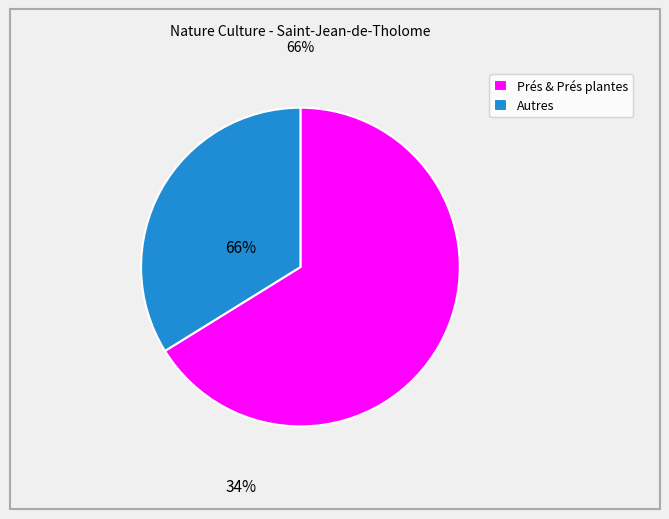

True or false: Prés & Prés plantes accounts for 66% of the total.

True